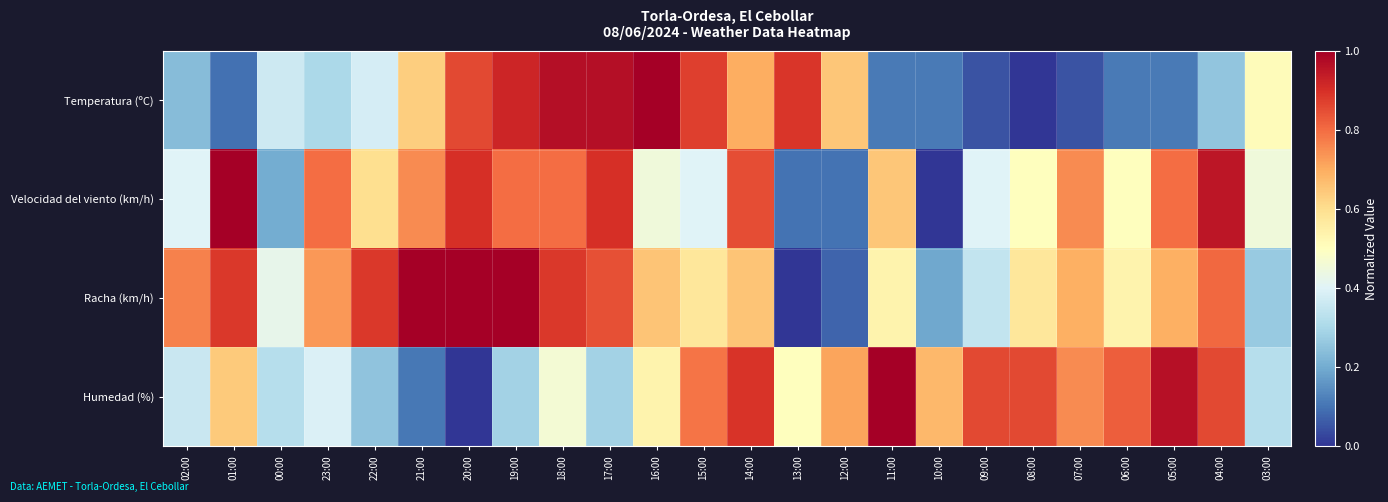

Which has a higher value, 17:00 or 06:00?

17:00